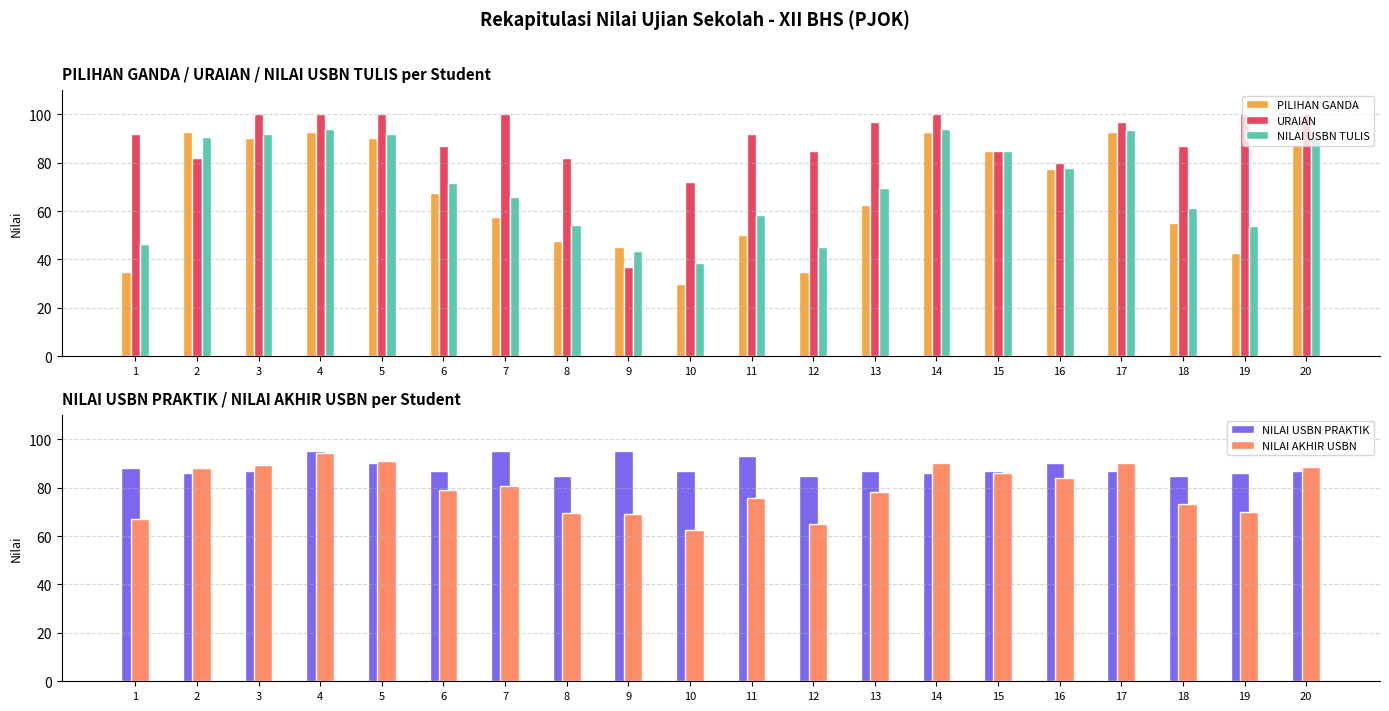

Is the value of URAIAN at 5 greater than the value of PILIHAN GANDA at 9?

Yes